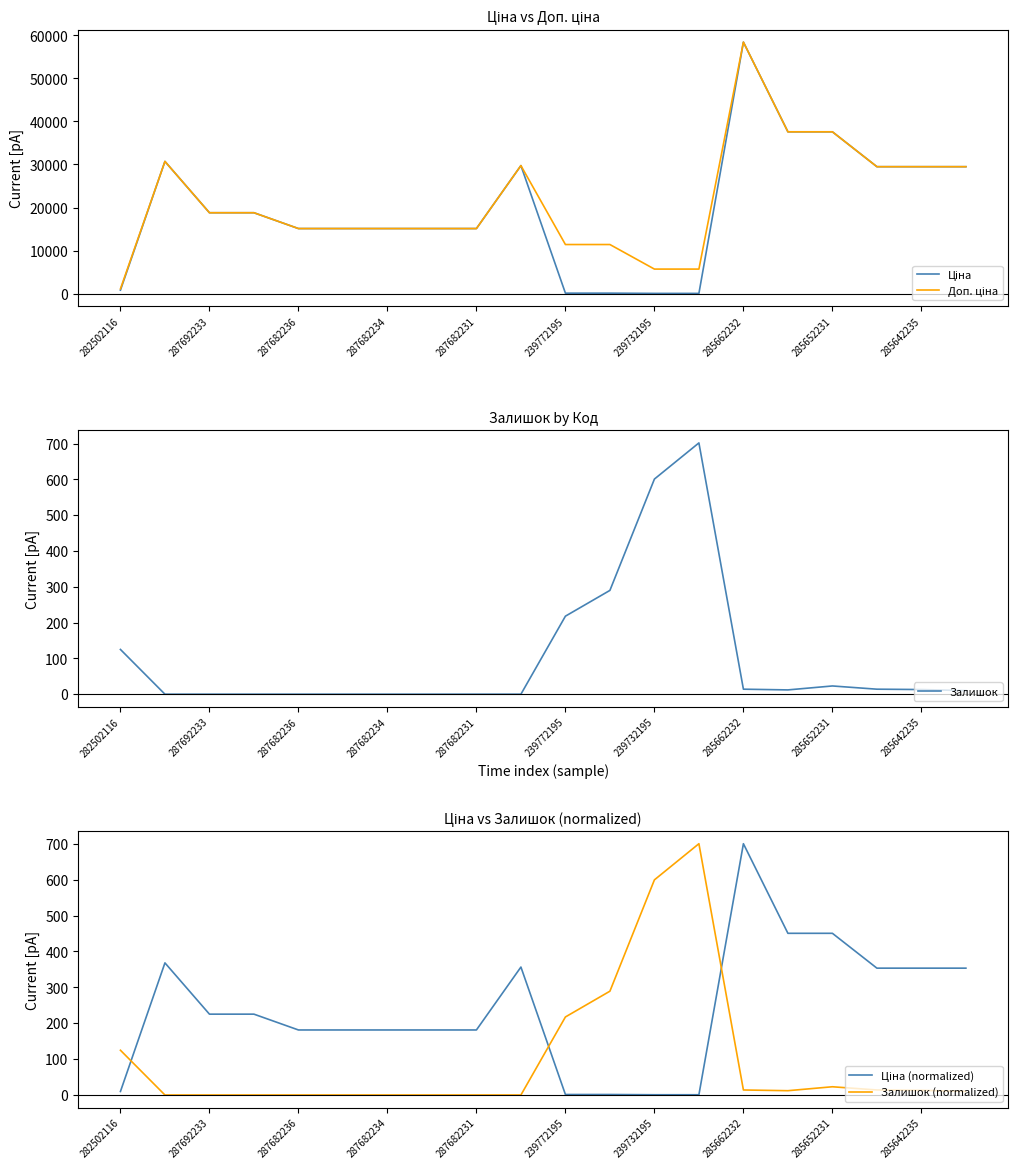

Is it true that Залишок equals 13 at 285642235?

True